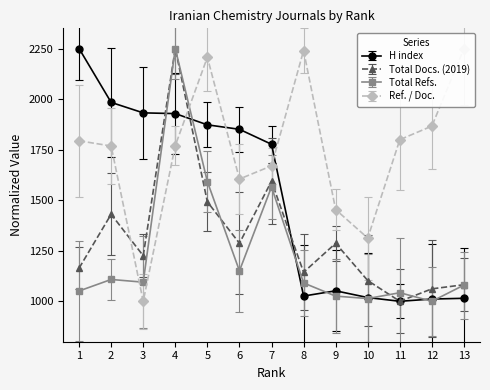

What is the value of the Ref. / Doc. point at the 8th from the left?

2240.0